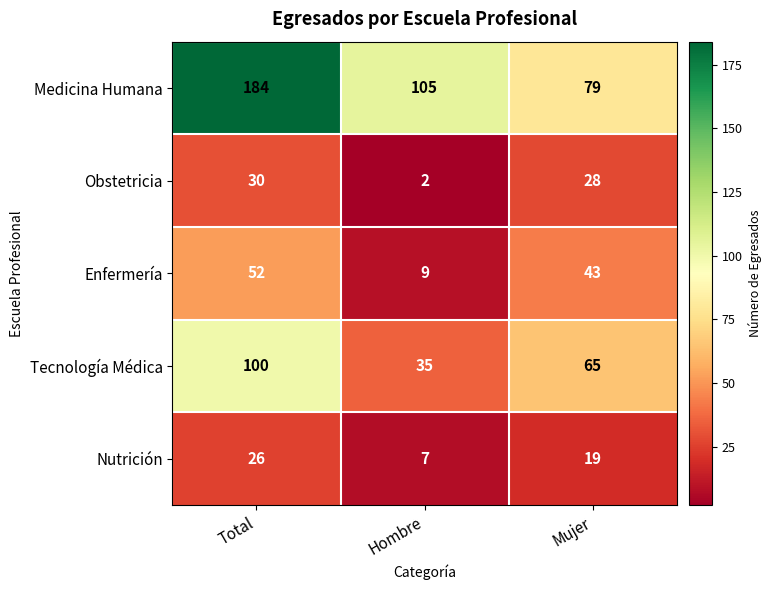

List the series in order of their peak value, lowest first.

Nutrición, Obstetricia, Enfermería, Tecnología Médica, Medicina Humana